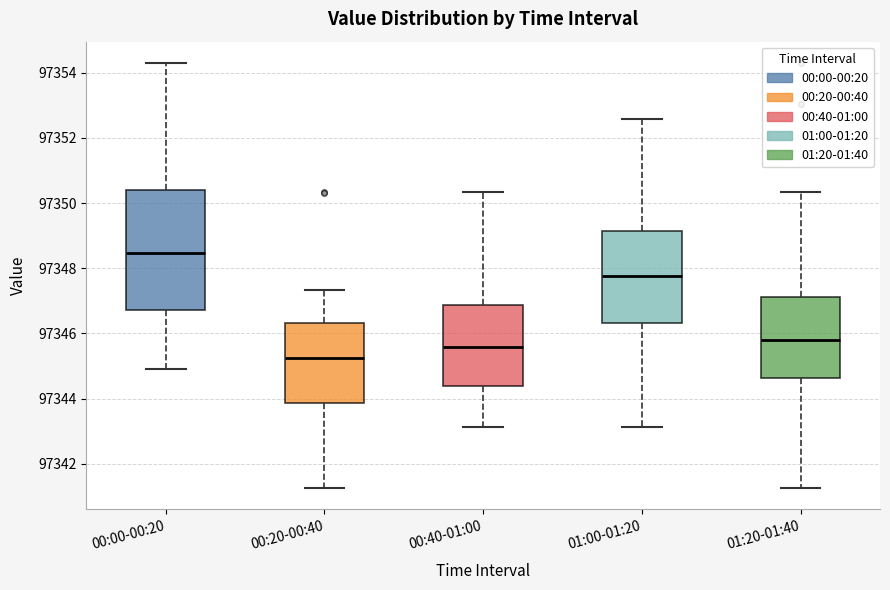

Comparing the boxes themselves (not the whiskers), which one is the tallest?

00:00-00:20